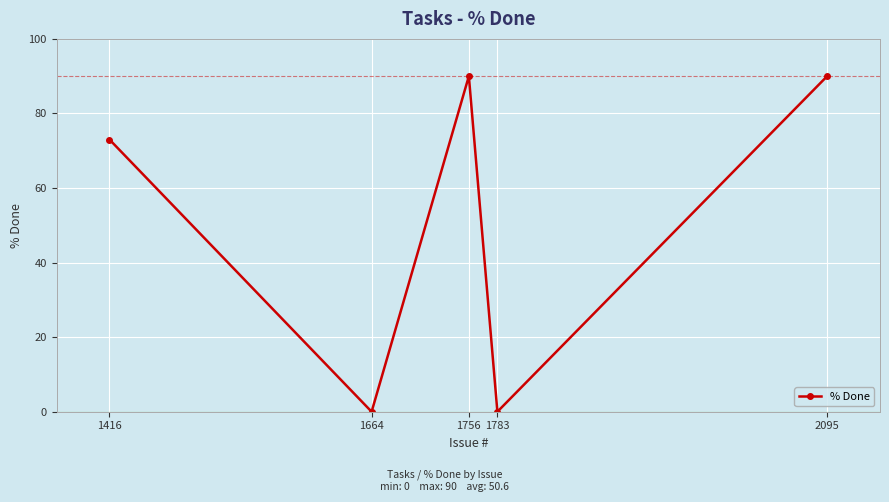

Reading left to right, extract all data points from this chart.

1416=73	1664=0	1756=90	1783=0	2095=90